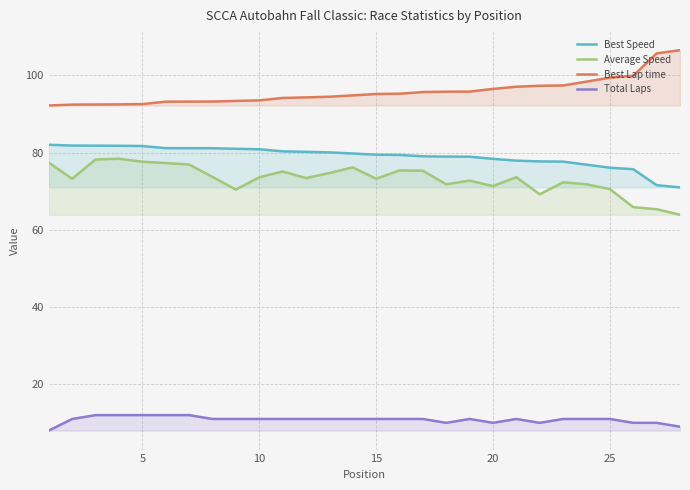

What is the difference between the maximum and minimum values in the Best Speed series?

11.0